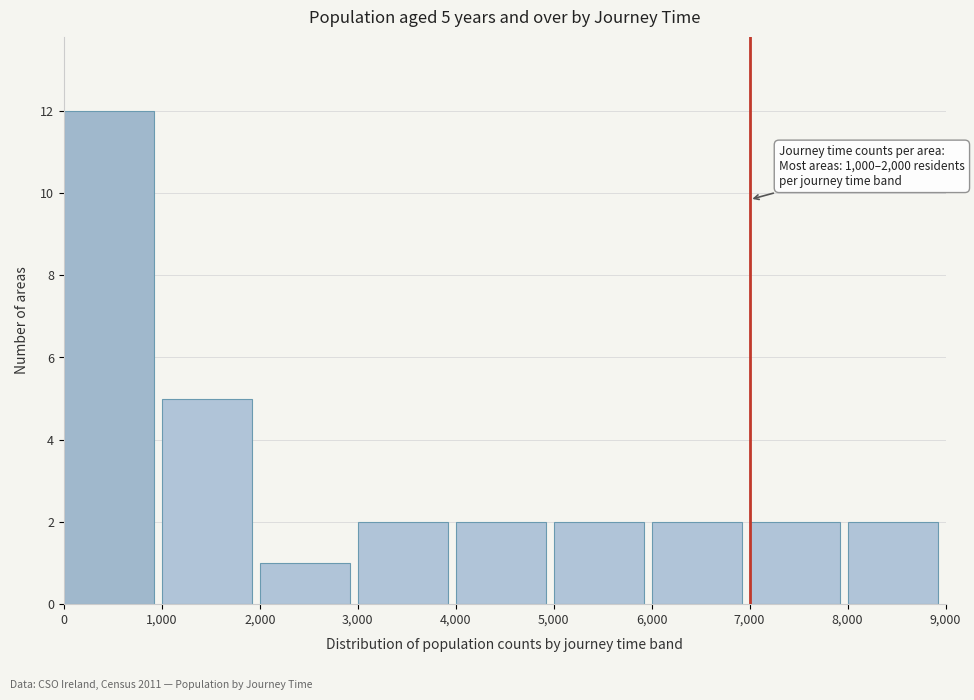

Which range on the x-axis has the tallest bar?

0 to 1,000